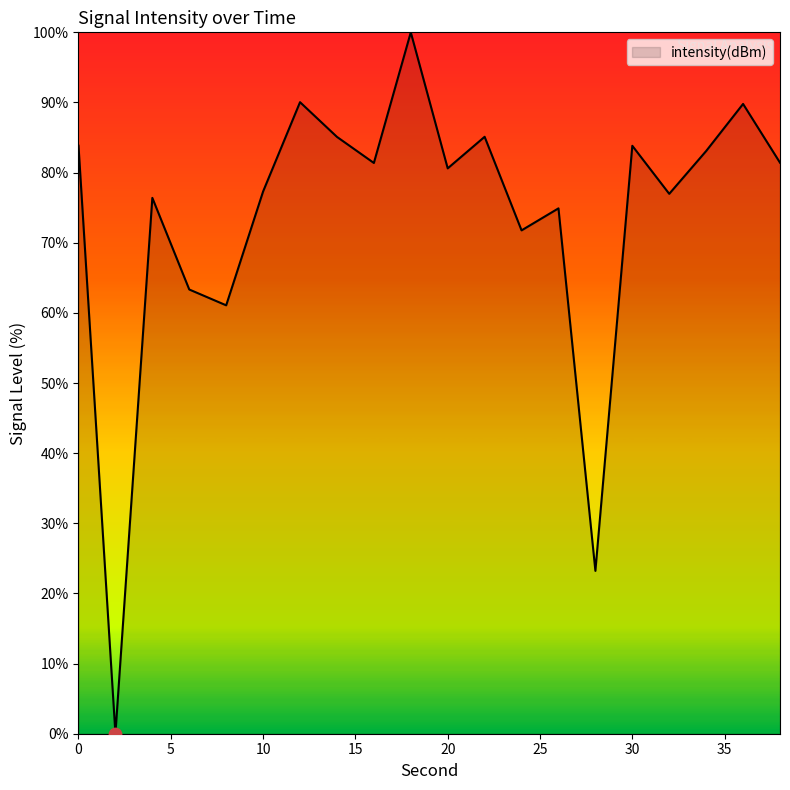

What is the difference between the maximum and minimum values?

100.0